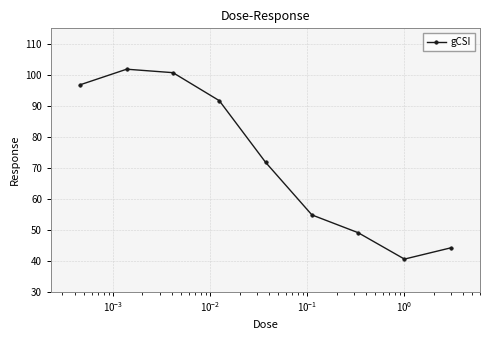

What is the smallest value displayed?

40.5